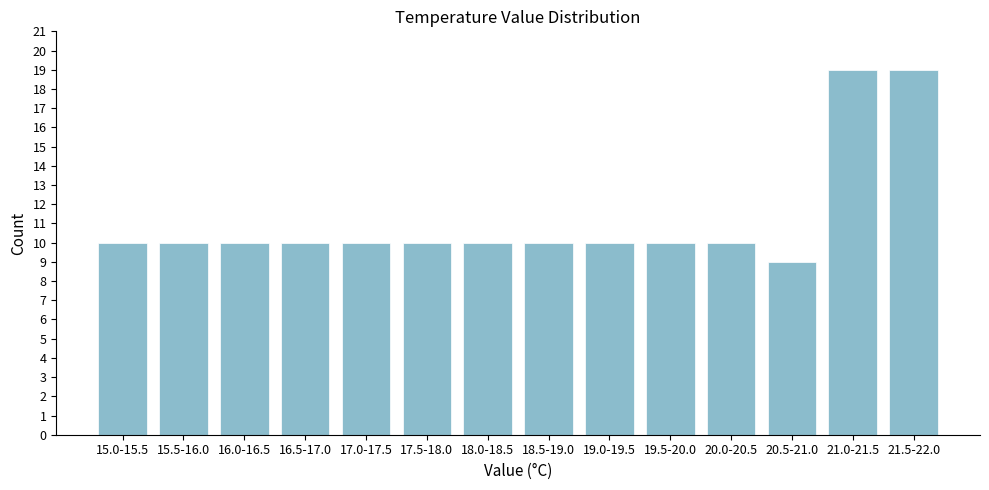

Reading left to right, transcribe all the data shown in this chart.

10	10	10	10	10	10	10	10	10	10	10	9	19	19